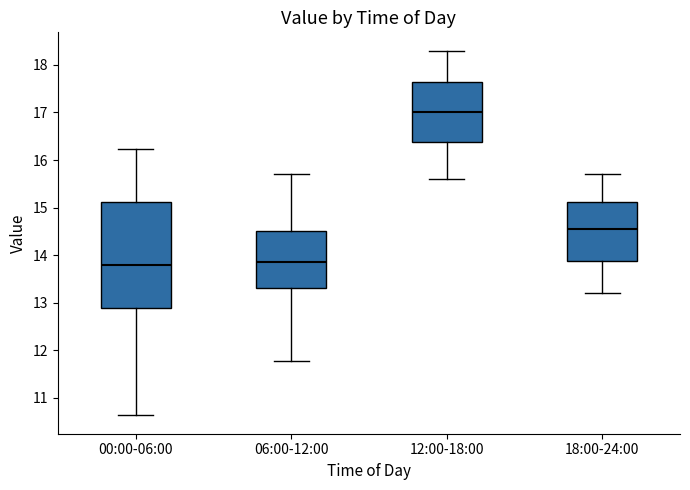

Where is the lower edge of the box for 12:00-18:00 on the y-axis? The values are not printed on the chart, so give them approximately, as read against the axis.

16.4